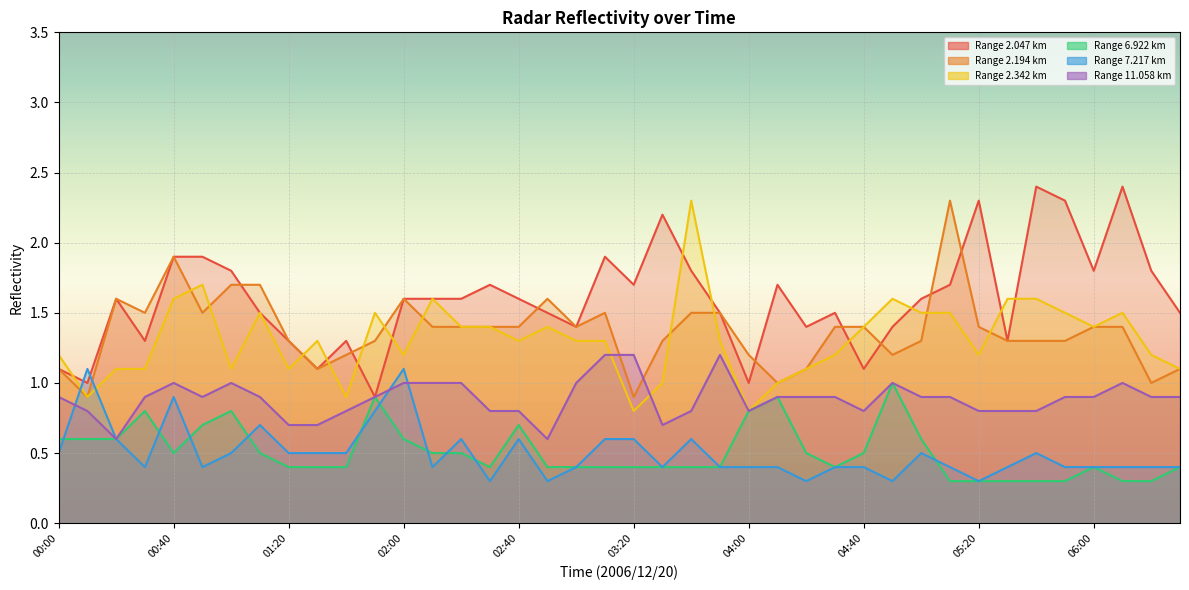

Between 02:40 and 03:10, which series saw the biggest shift?

11.058